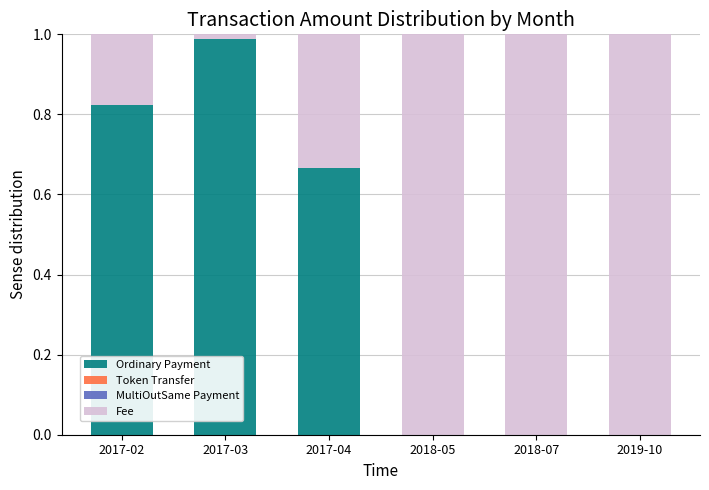

What is the sum of all Ordinary Payment values?

2.5